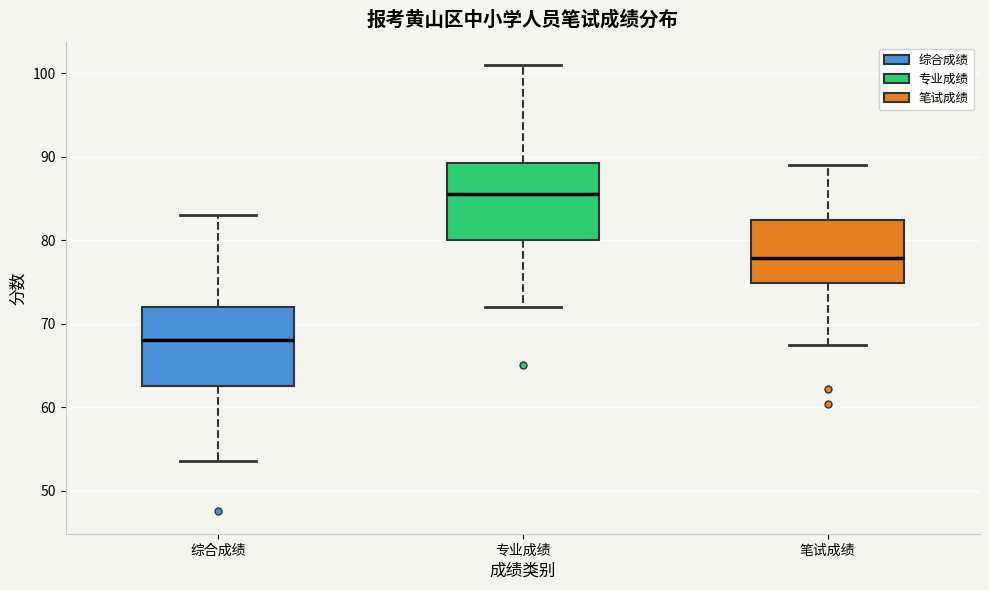

Reading left to right, read every box against the y-axis: the position of its median line, the range the box covers, and the ends of its whiskers. The values are not printed on the chart, so give them approximately, as read against the axis.

综合成绩: median 68, box 63 to 72, whiskers 54 to 83
专业成绩: median 86, box 80 to 89, whiskers 72 to 101
笔试成绩: median 78, box 75 to 82, whiskers 67 to 89